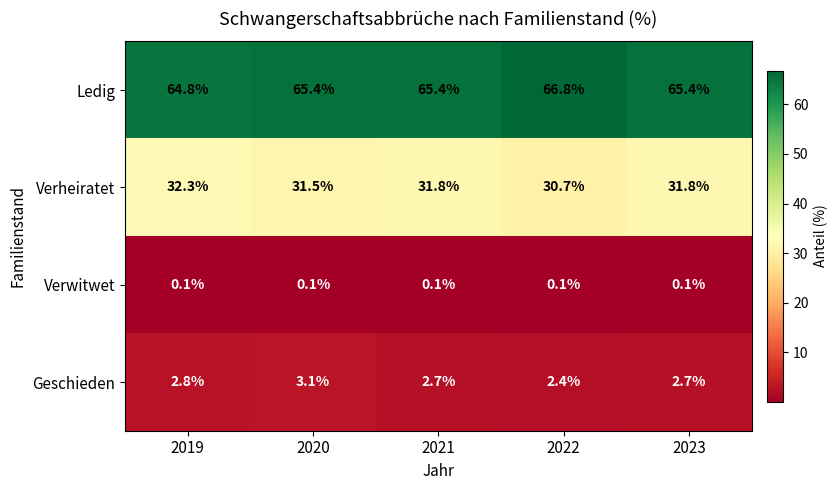

The Ledig series shows 66.8 at 2022. True or false?

True